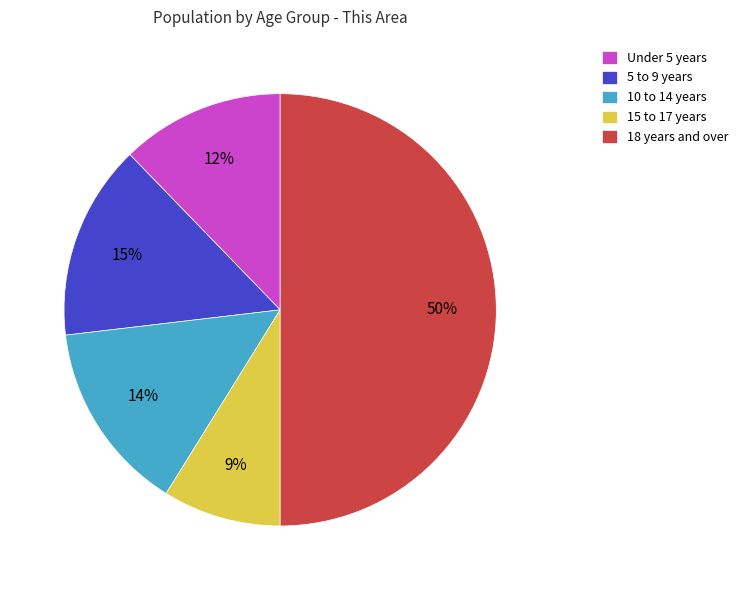

Which category has the biggest portion of the pie?

18 years and over